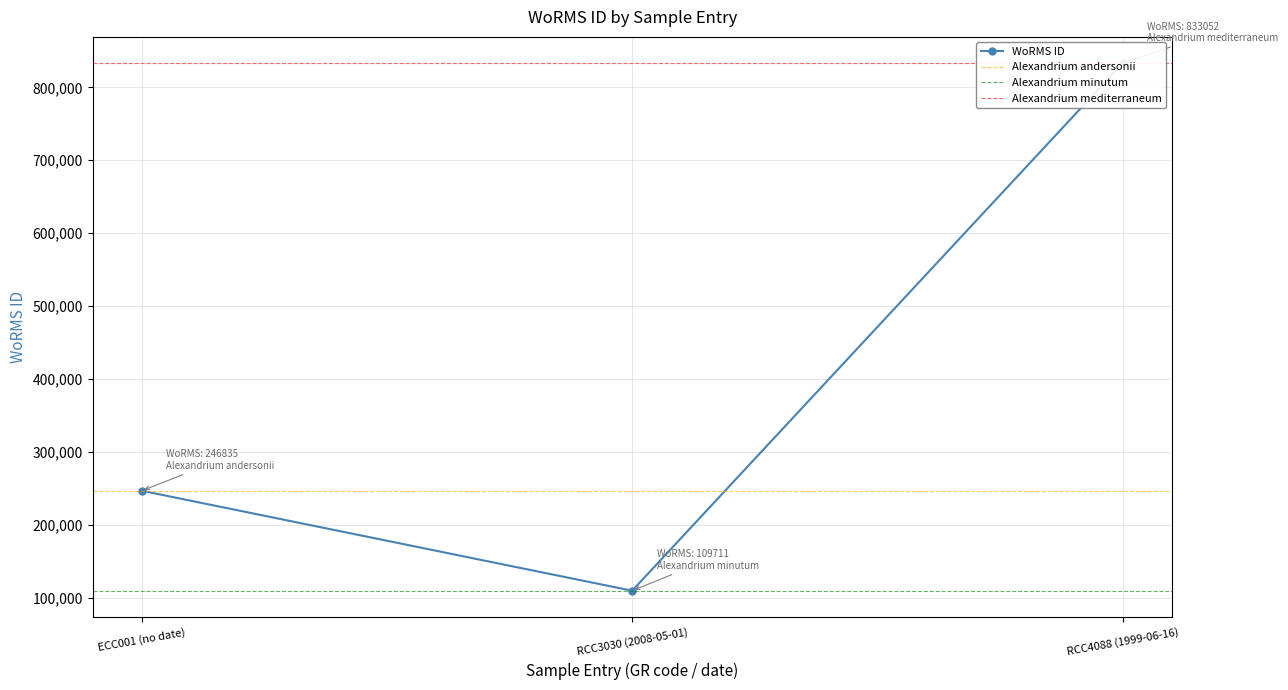

Reading left to right, transcribe all the data shown in this chart.

246835	109711	833052